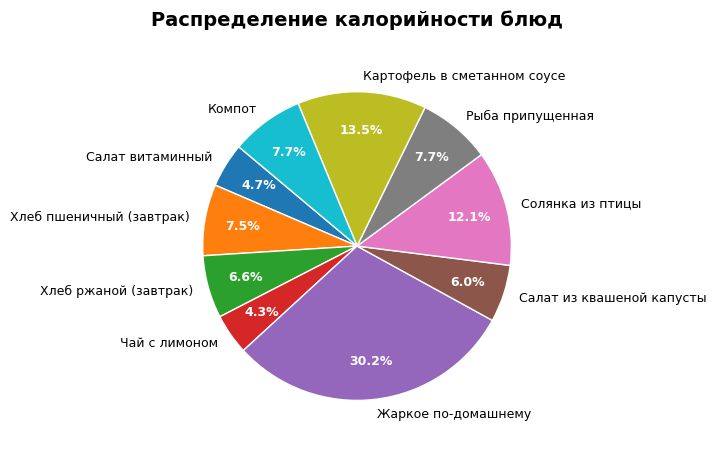

To the nearest percent, what portion does Жаркое по-домашнему represent?

30%